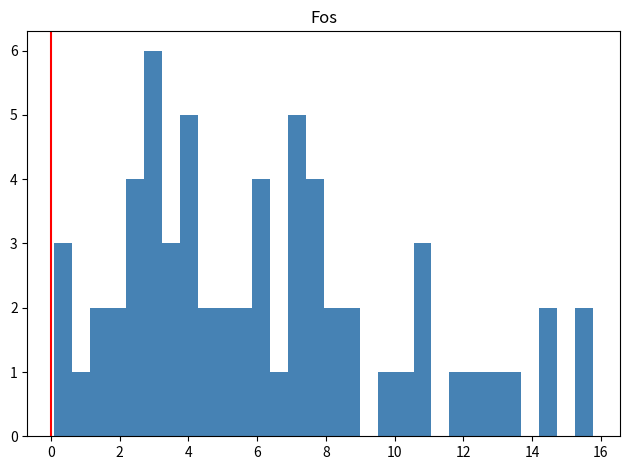

Around what value on the x-axis is the tallest bar? Give the approximate position of its centre, as read against the axis.

3.0